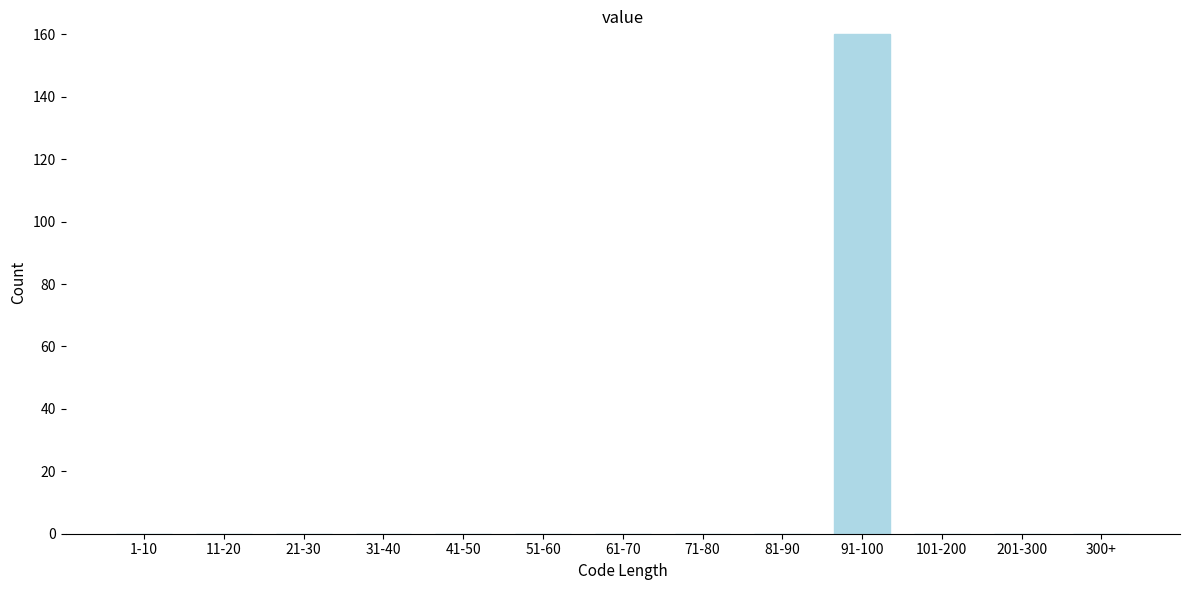

Reading left to right, transcribe all the data shown in this chart.

1-10=0	11-20=0	21-30=0	31-40=0	41-50=0	51-60=0	61-70=0	71-80=0	81-90=0	91-100=160	101-200=0	201-300=0	300+=0